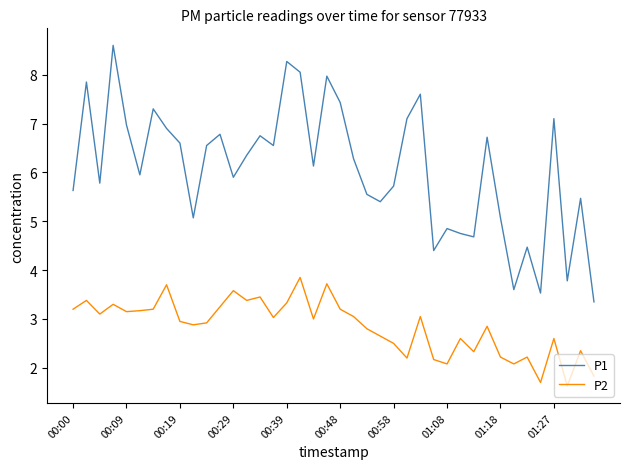

Rank the series by their average value, from highest to lowest.

P1, P2